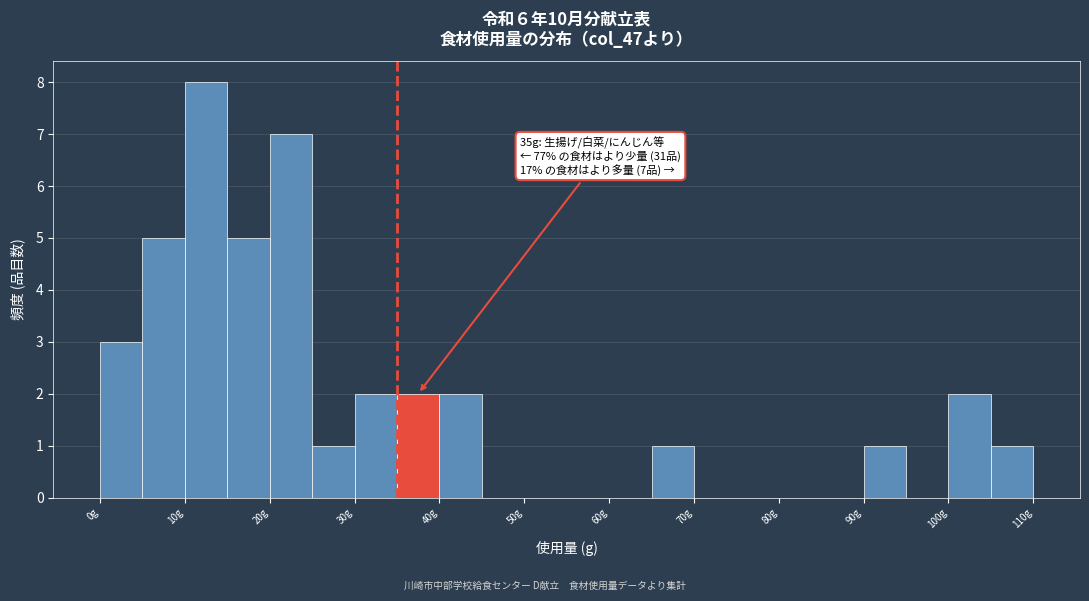

Over which range of the x-axis is the bar tallest?

10 to 15